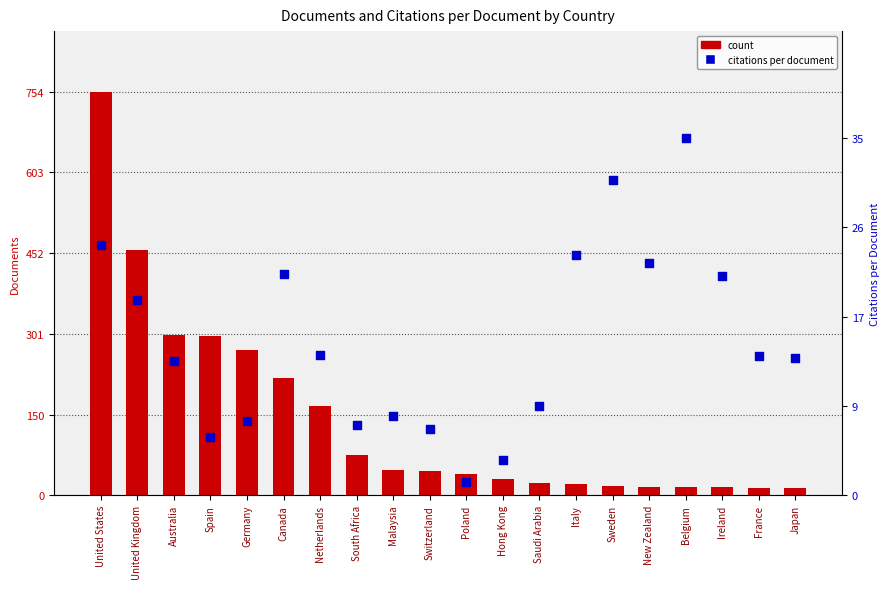

Which series contains the lowest Y value?

percentile rank within the sample